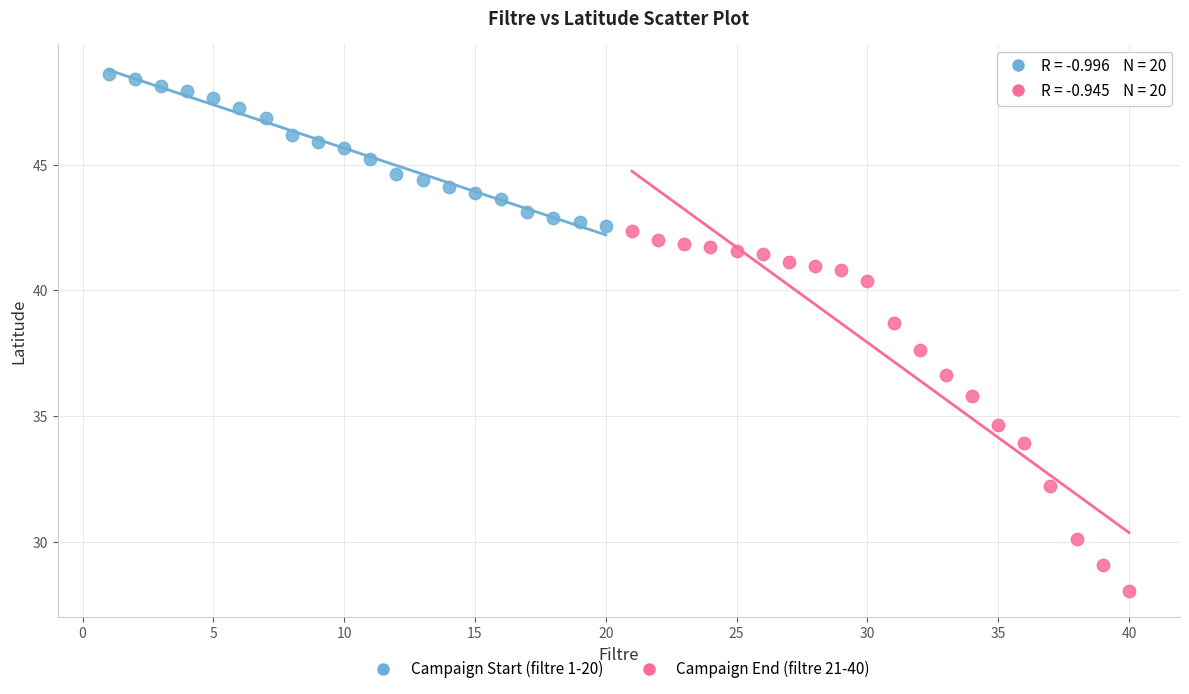

Which series reaches the minimum Y coordinate?

Campaign End (filtre 21-40)